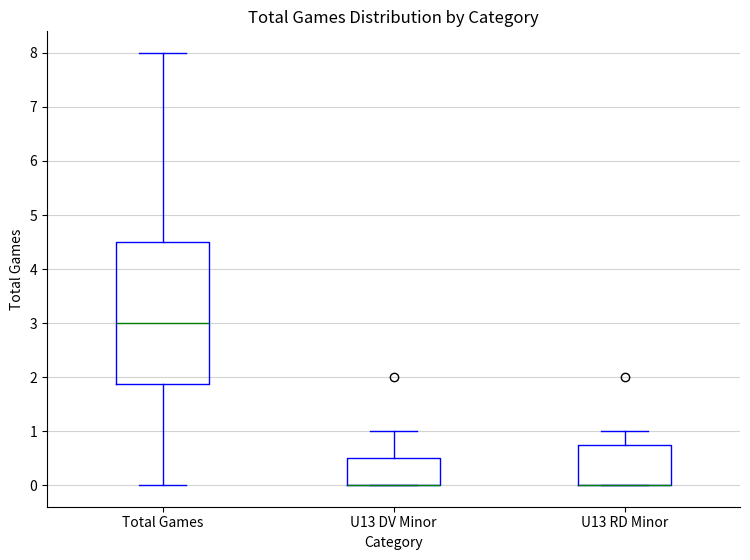

Where is the lower edge of the box for U13 DV Minor on the y-axis? The values are not printed on the chart, so give them approximately, as read against the axis.

0.0